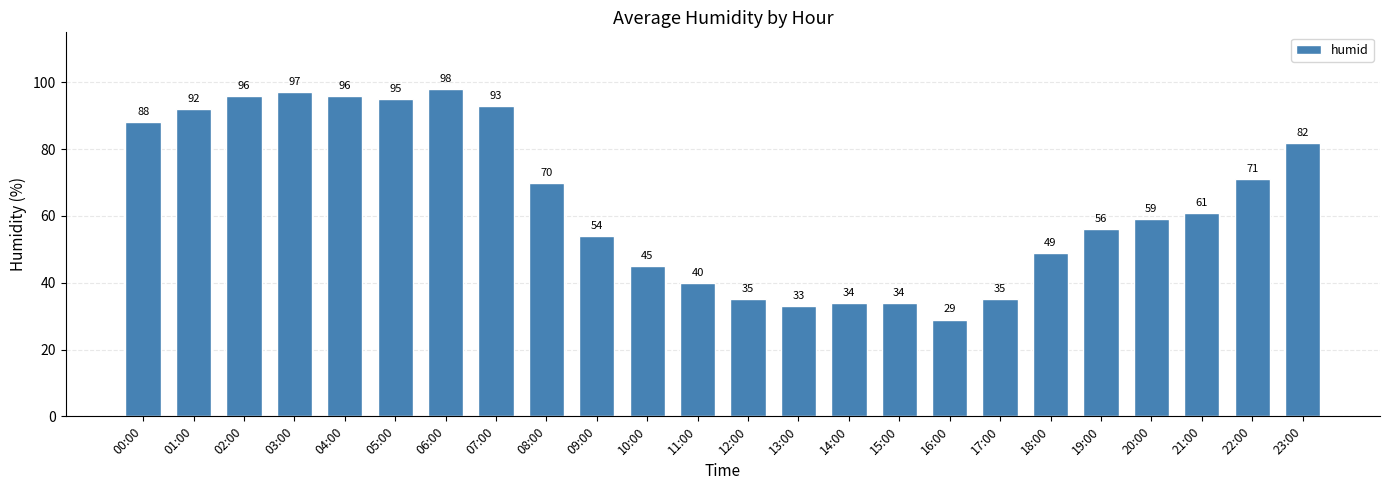

Which category has the highest value across all series?

06:00